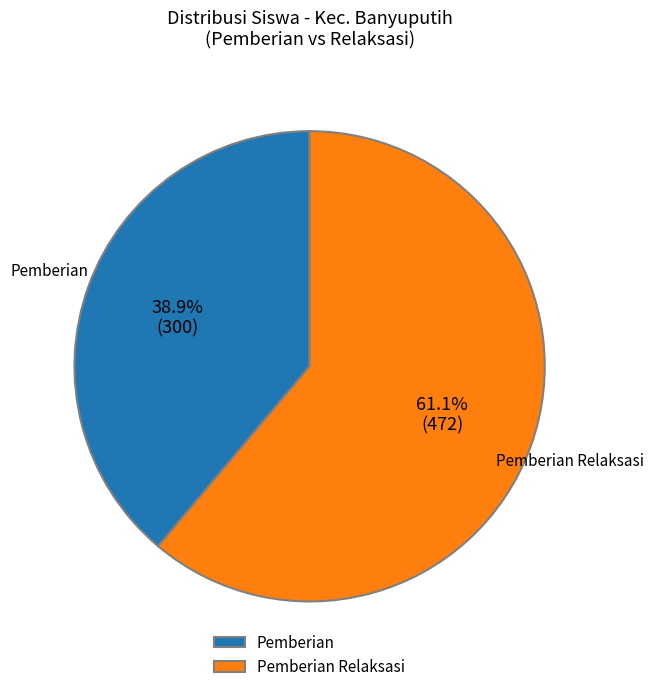

What is the ratio of the value at Pemberian to the value at Pemberian Relaksasi?

0.6